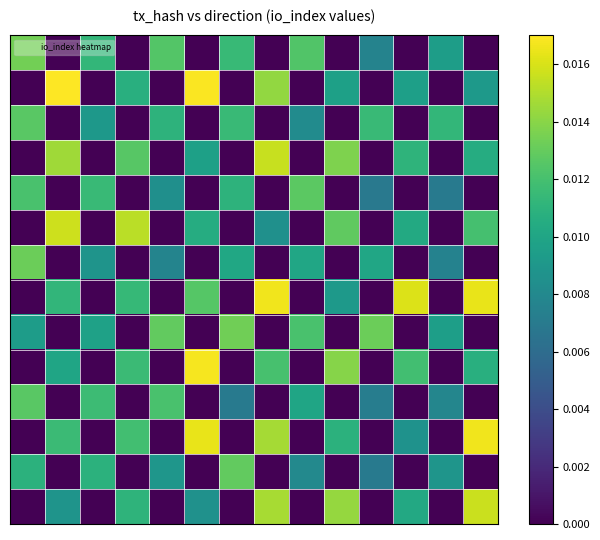

Which label corresponds to the largest value in the chart?

1